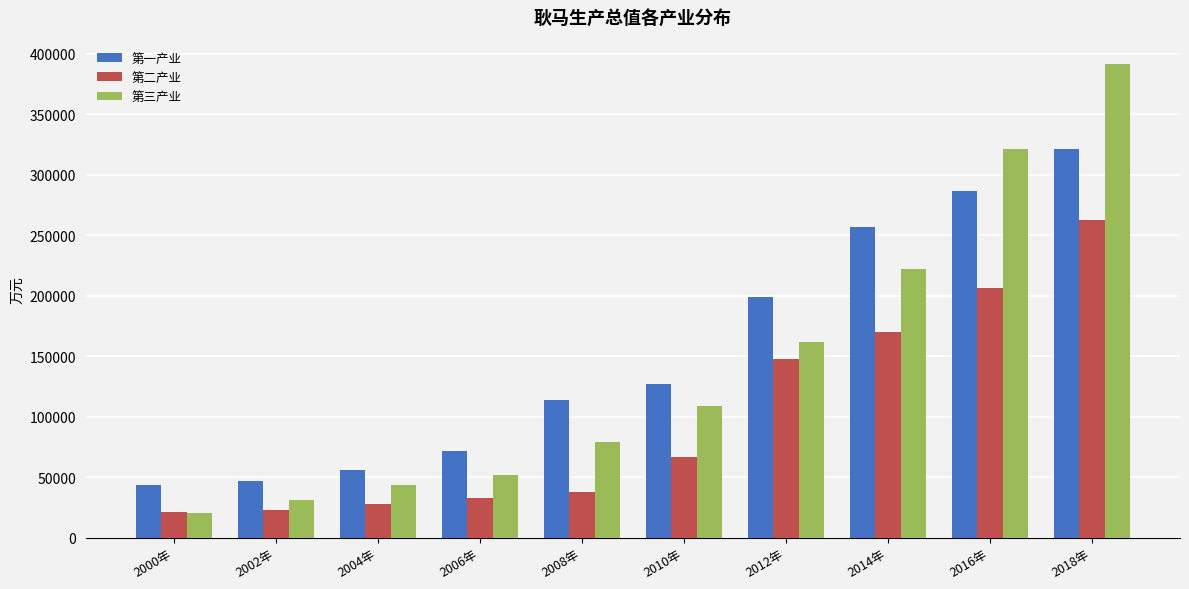

What are all the series names shown in the legend?

第一产业, 第二产业, 第三产业